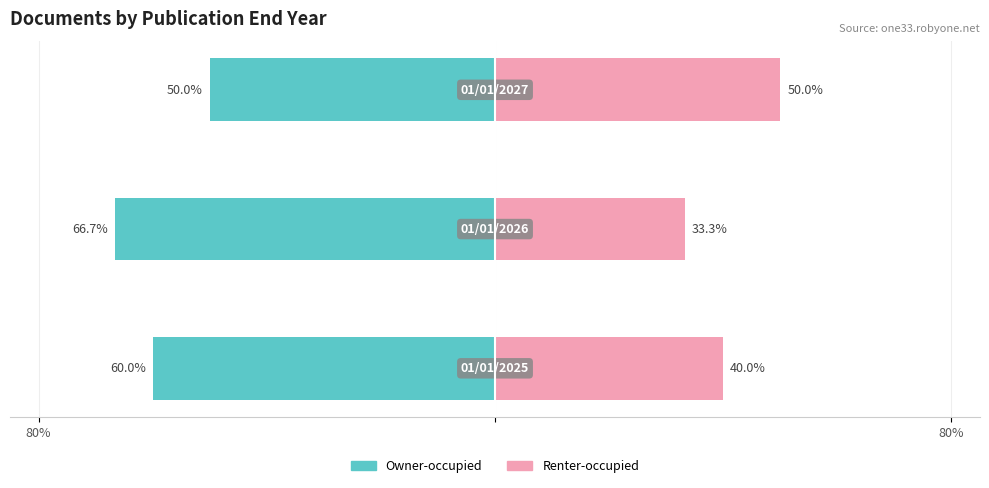

How many series are shown in this chart?

2